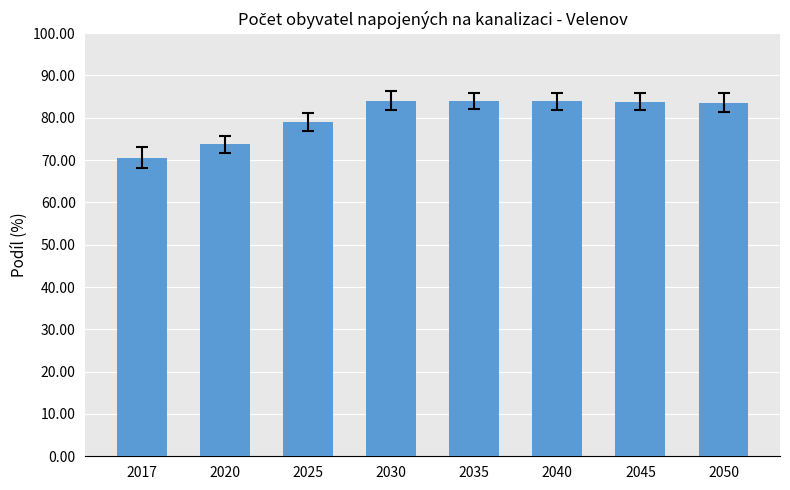

What is the difference between the values at 2050 and 2030?

0.5